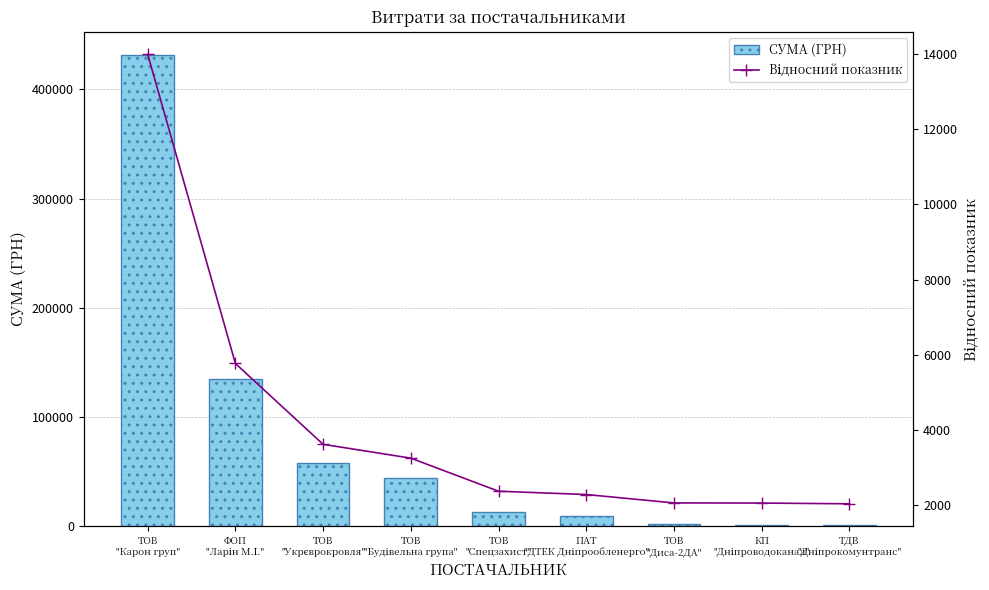

At how many categories does at least one series exceed 183397?

1